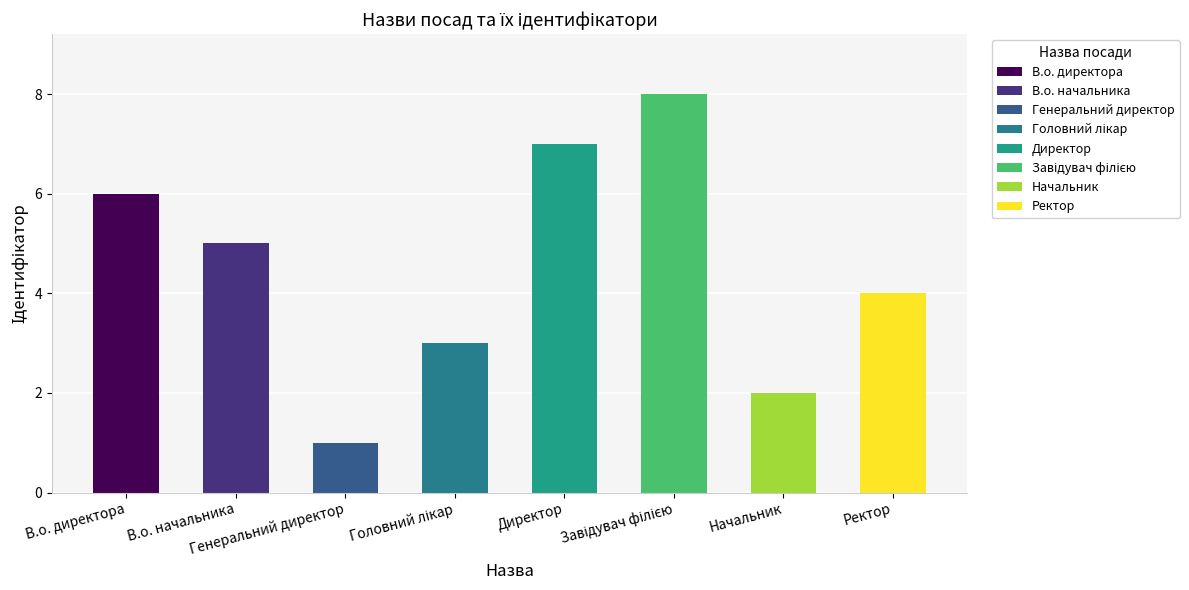

What is the maximum value shown in the chart?

8